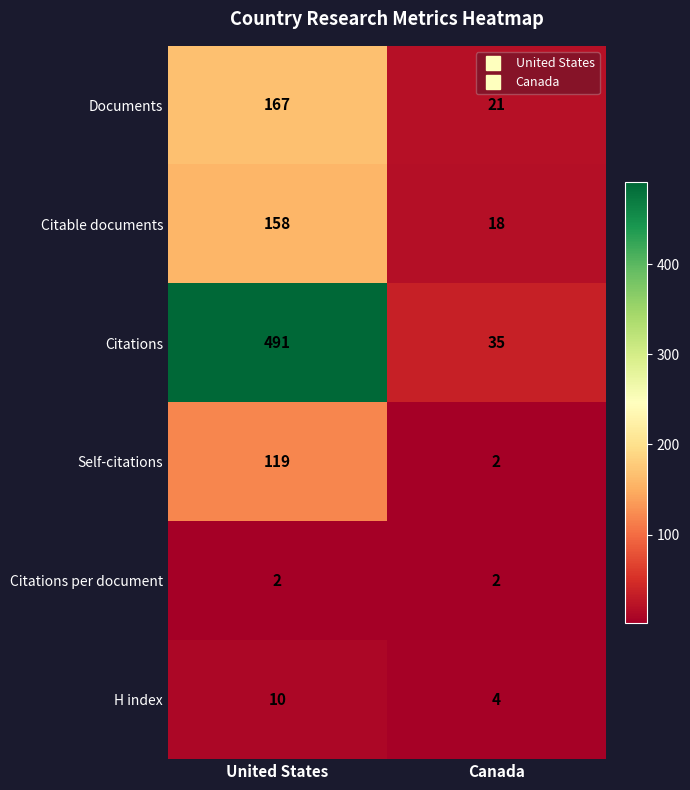

Which series has the largest range (max minus min)?

Citations